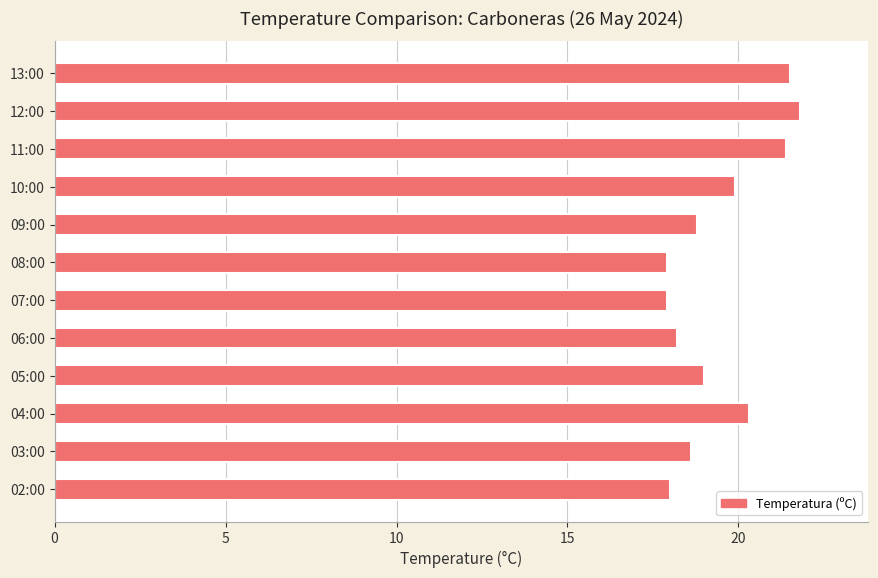

What position from the top is 11:00?

3